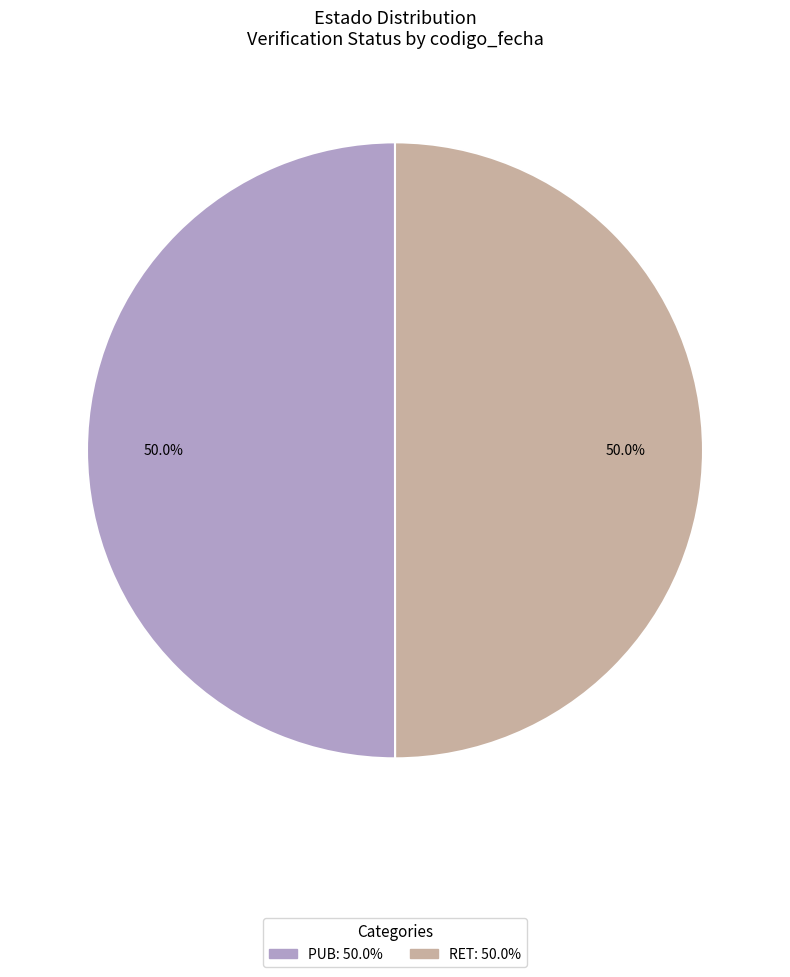

To the nearest percent, what percentage of the pie is RET?

50%